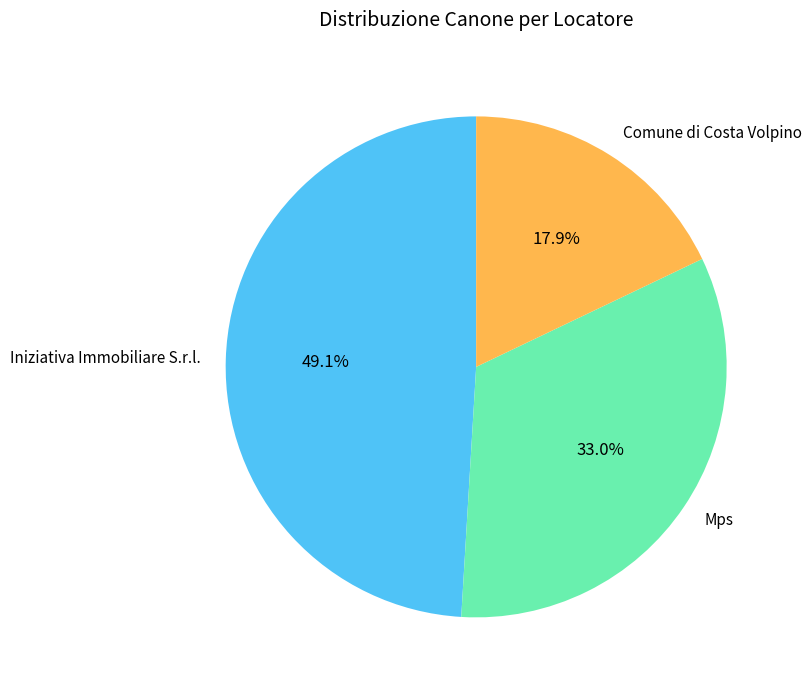

How many slices are in this pie chart?

3